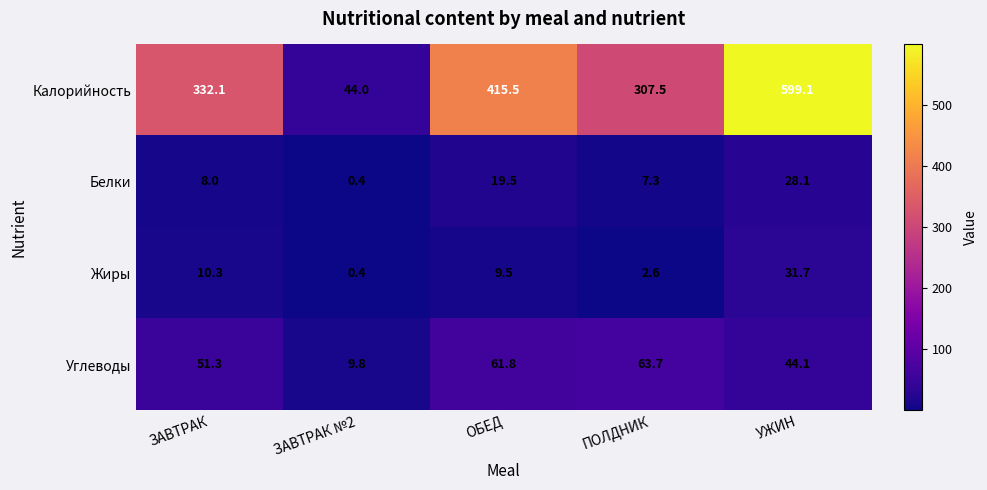

Reading right to left, extract all data points from this chart.

Калорийность: 599.1	307.5	415.5	44.0	332.1
Белки: 28.1	7.3	19.5	0.4	8.0
Жиры: 31.7	2.6	9.5	0.4	10.3
Углеводы: 44.1	63.7	61.8	9.8	51.3